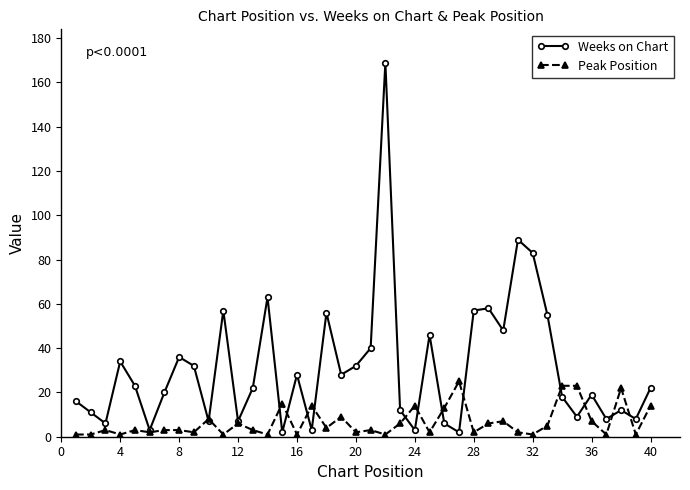

Reading left to right, list all the values displayed in this chart.

Weeks on Chart: 16	11	6	34	23	3	20	36	32	7	57	7	22	63	2	28	3	56	28	32	40	169	12	3	46	6	2	57	58	48	89	83	55	18	9	19	8	12	8	22
Peak Position: 1	1	3	1	3	2	3	3	2	8	1	6	3	1	15	1	14	4	9	2	3	1	6	14	2	13	25	2	6	7	2	1	5	23	23	7	1	22	1	14